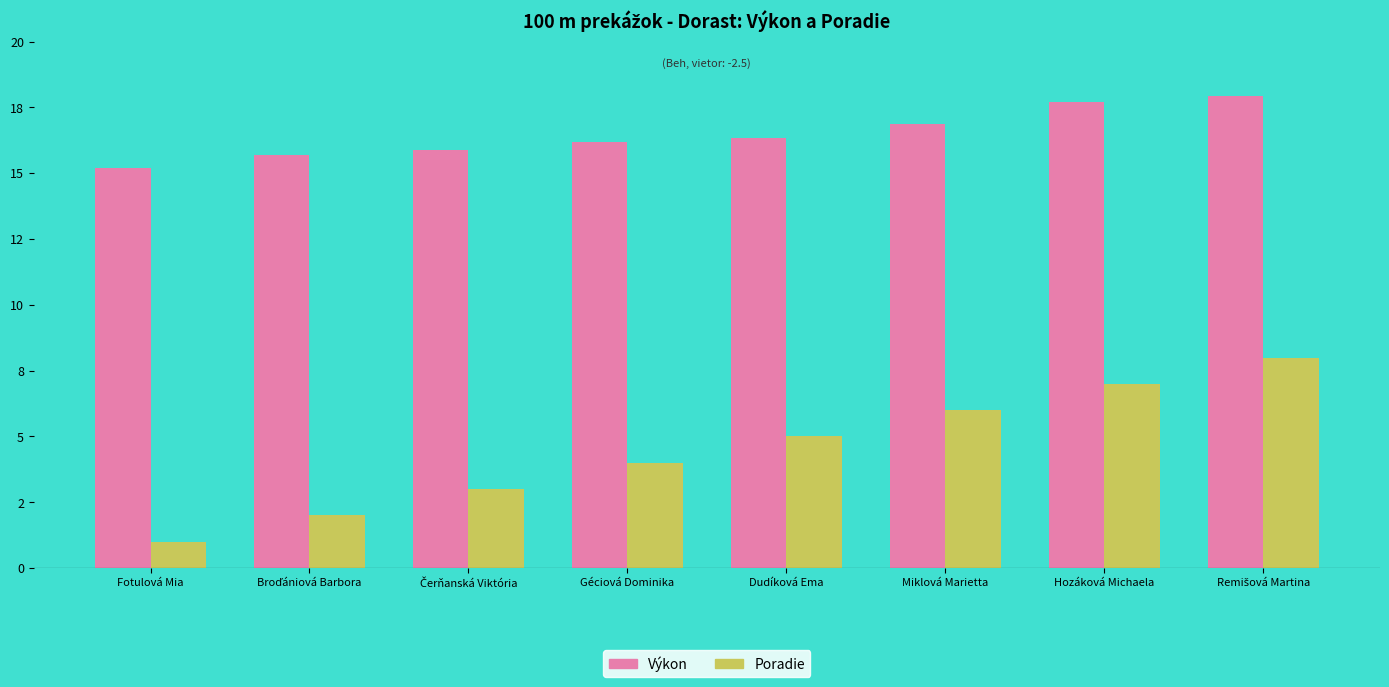

Rank the series by their average value, from highest to lowest.

Výkon, Poradie